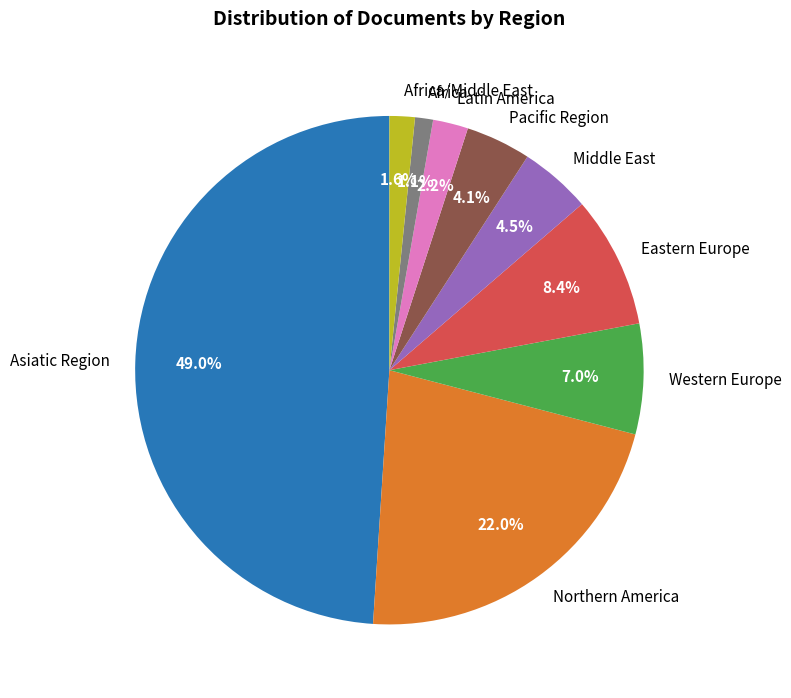

True or false: Africa/Middle East accounts for 2% of the total.

True